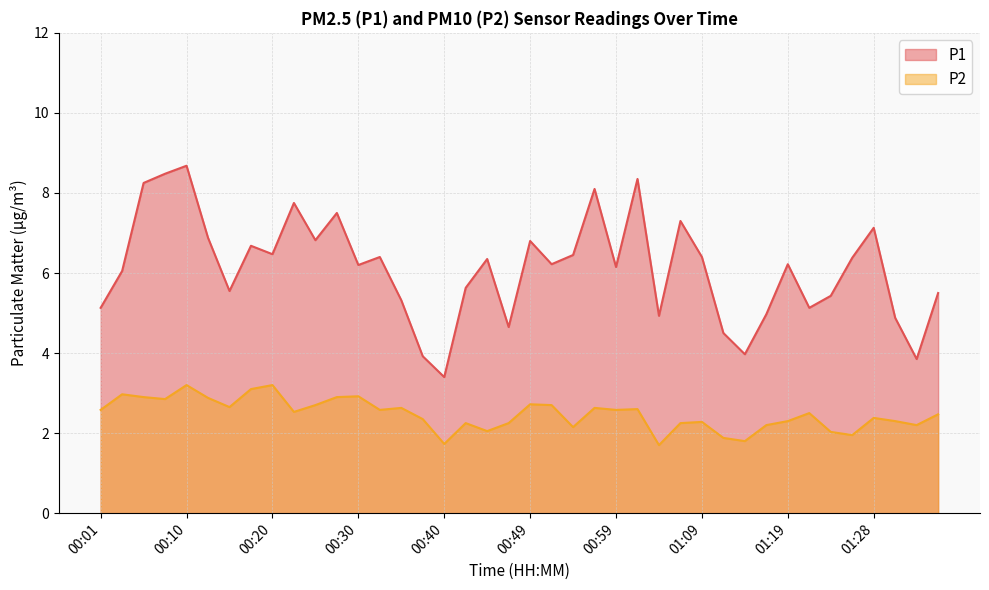

True or false: P1 line and P2 line intersect in this chart.

False